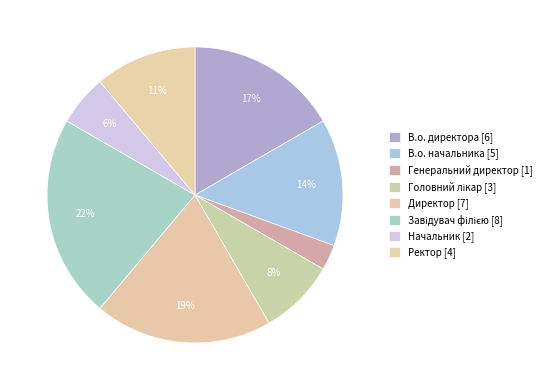

What percentage is NOT represented by Генеральний директор?

97.2%